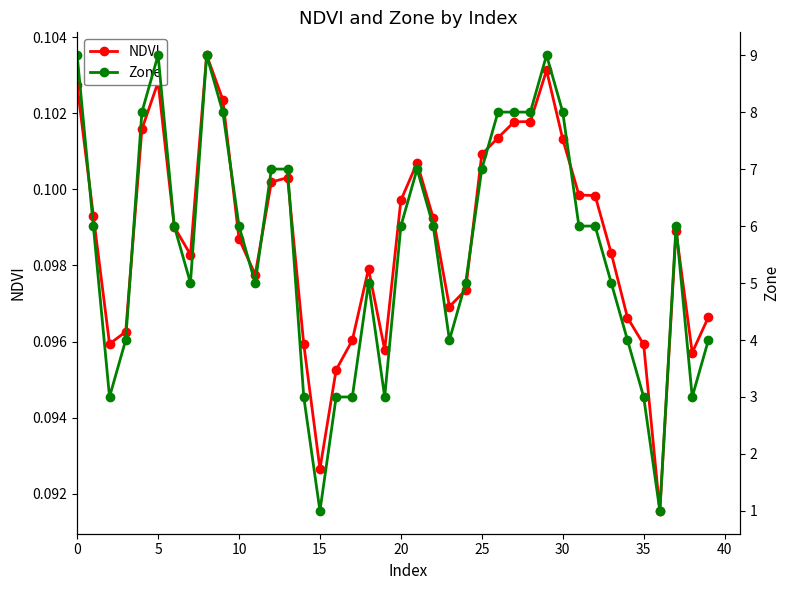

What are all the series names shown in the legend?

NDVI, Zone